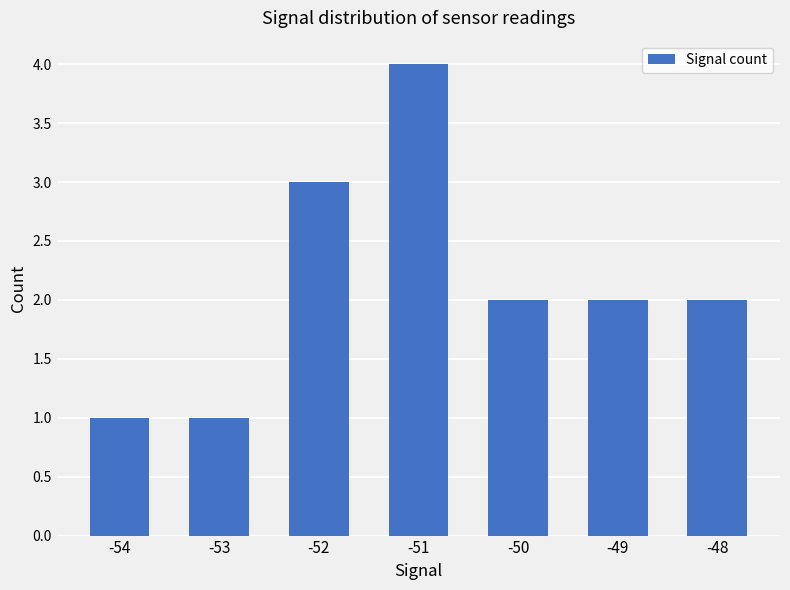

What is the sum of all values?

15